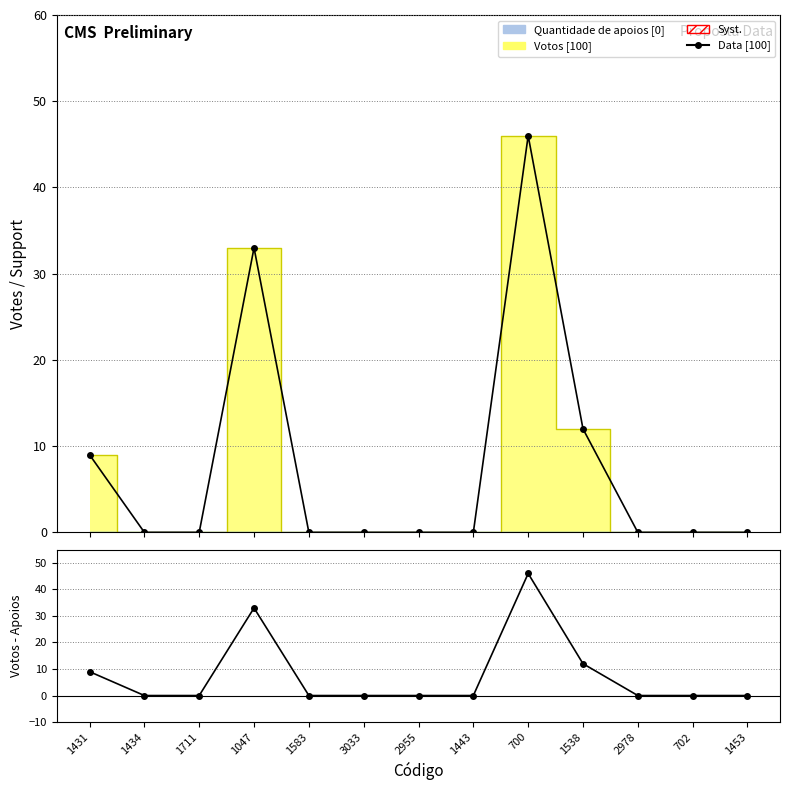

Is this an area chart (filled region under the line)?

No